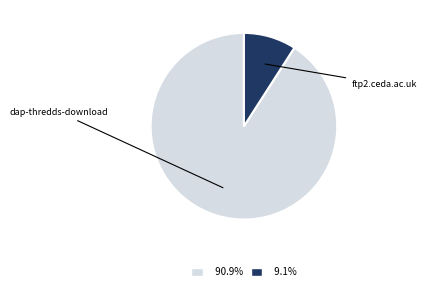

How many slices are in this pie chart?

2